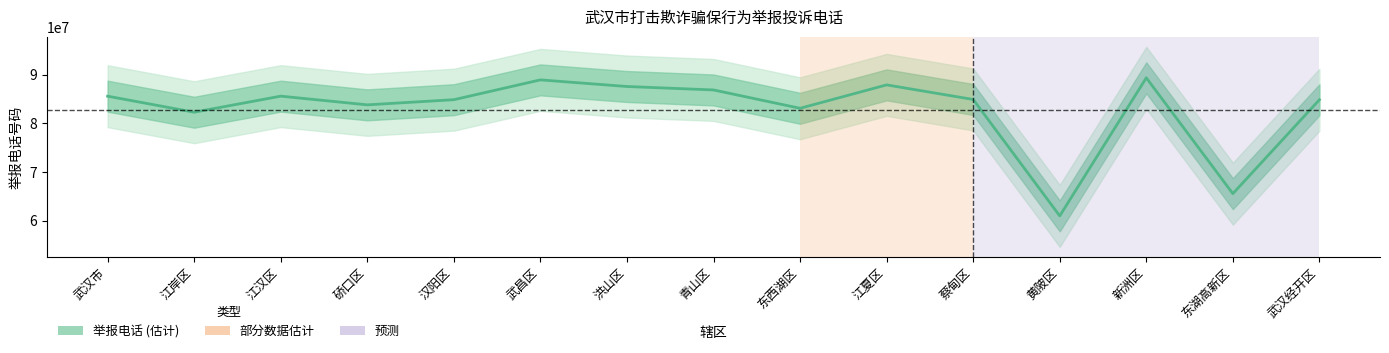

Which has a higher value, 硚口区 or 汉阳区?

汉阳区